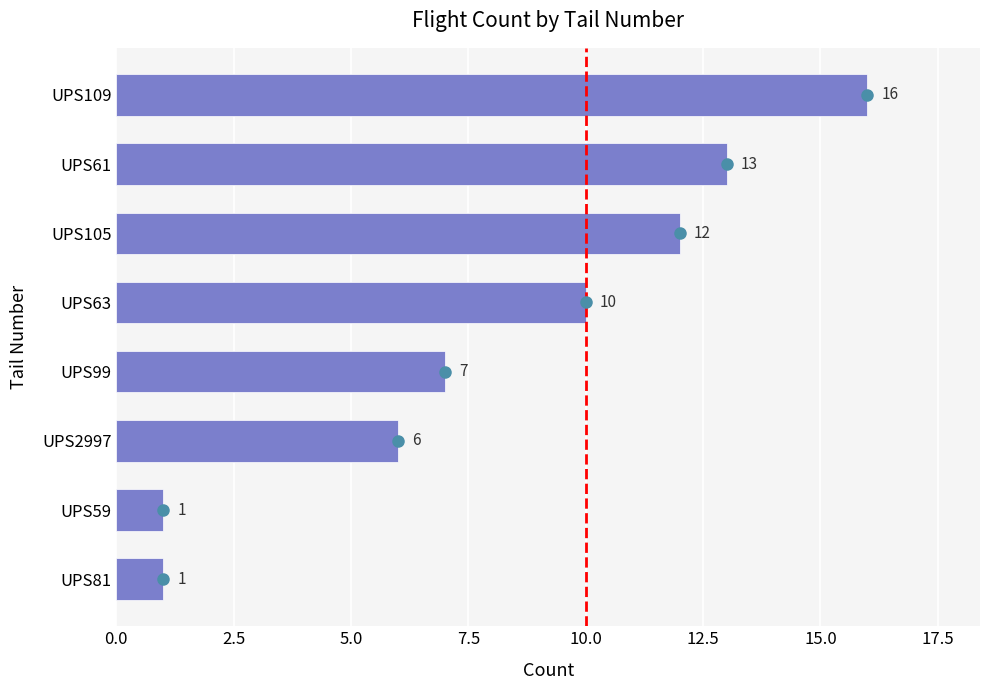

What is the greatest value displayed?

16